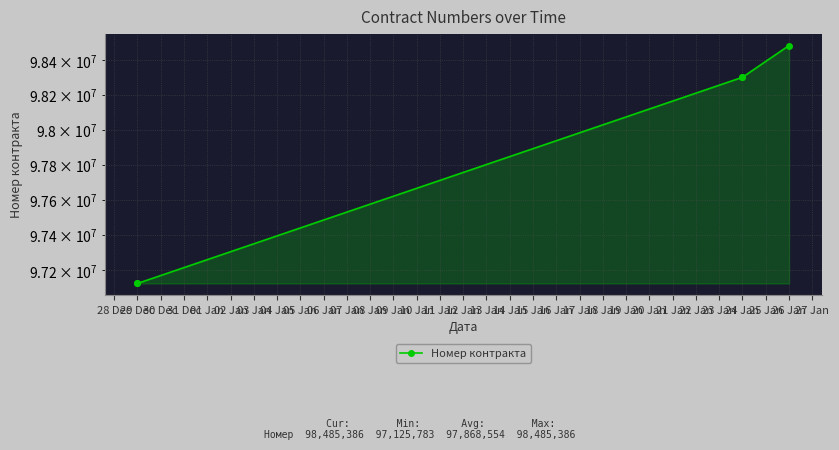

What is the average value?

97868554